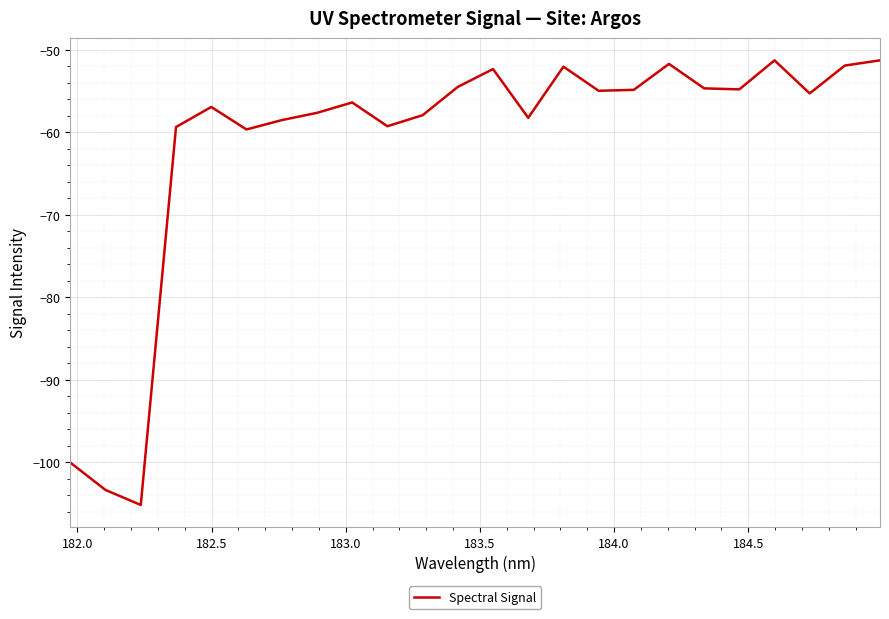

True or false: the data has more than 2 interior local peaks.

True